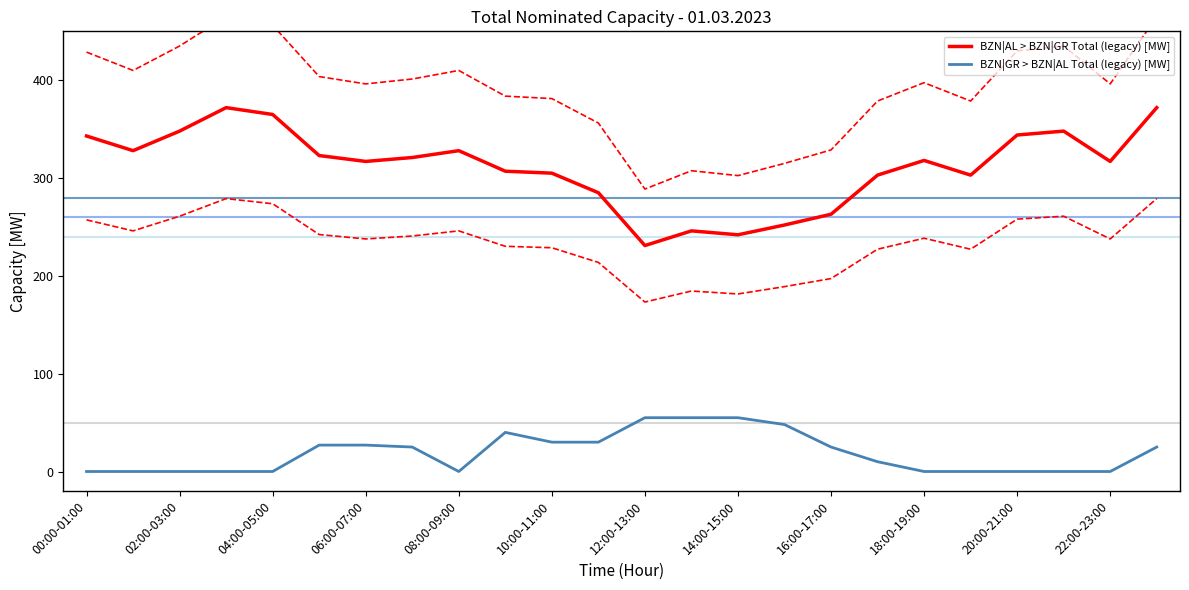

Rank the series by their maximum value, from lowest to highest.

BZN|GR > BZN|AL Total (legacy) [MW], BZN|AL > BZN|GR Total (legacy) [MW]